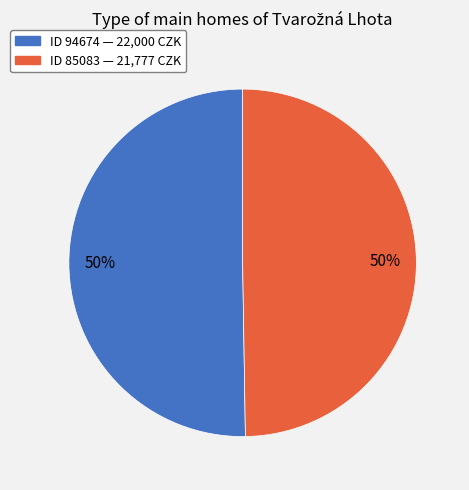

To the nearest percent, what is the average slice percentage?

50%